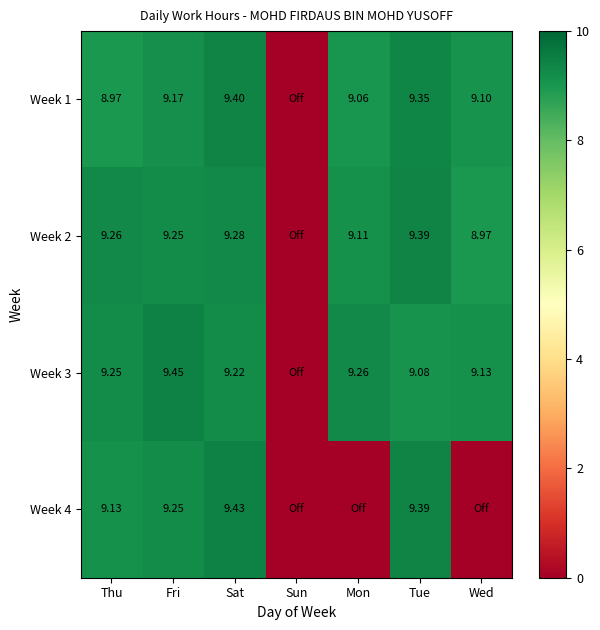

Is the value of Week 3 at Wed greater than the value of Week 1 at Sat?

No